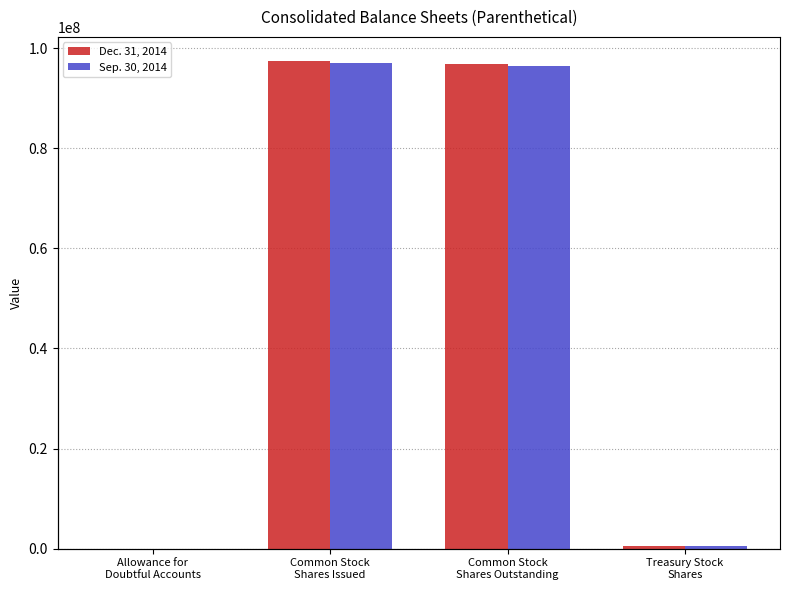

How many data points does each series have?

4